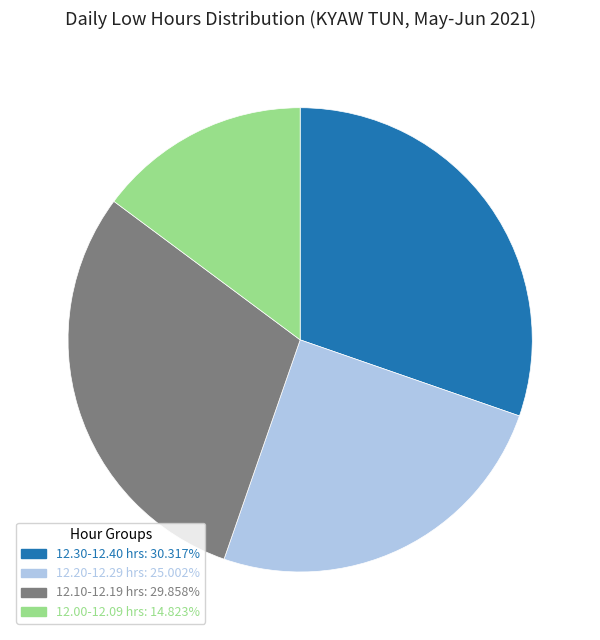

How many slices are in this pie chart?

4